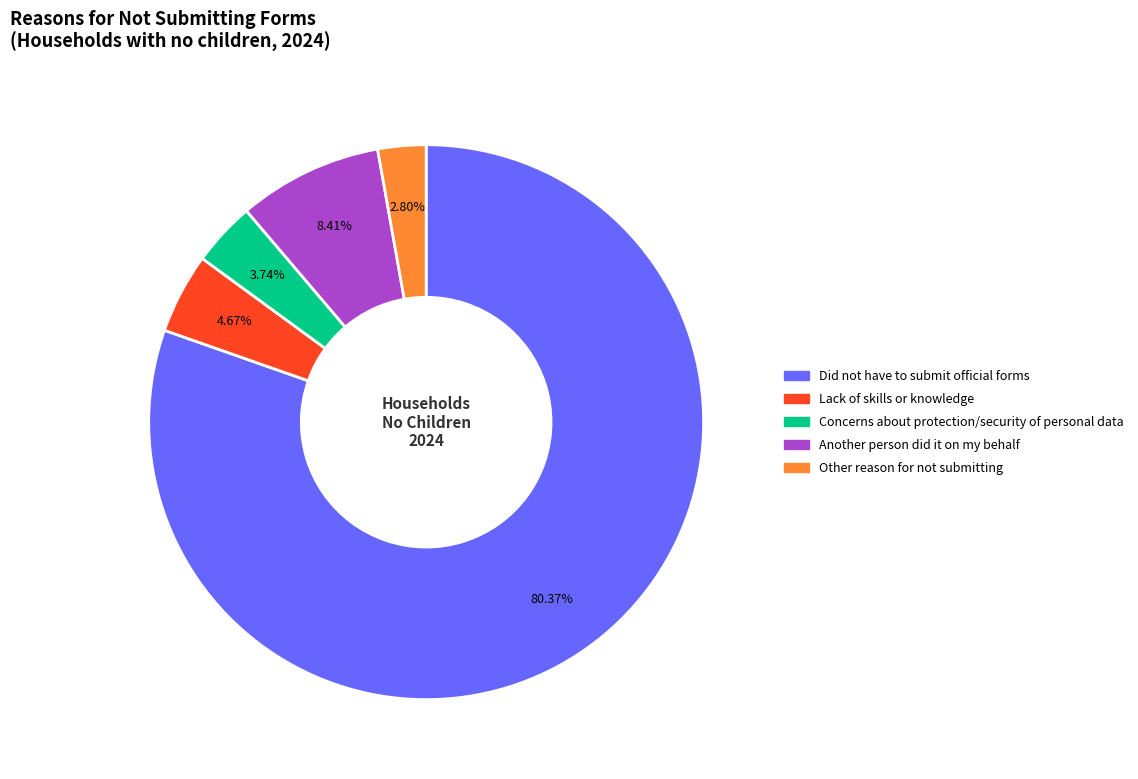

How many segments does this pie chart have?

5